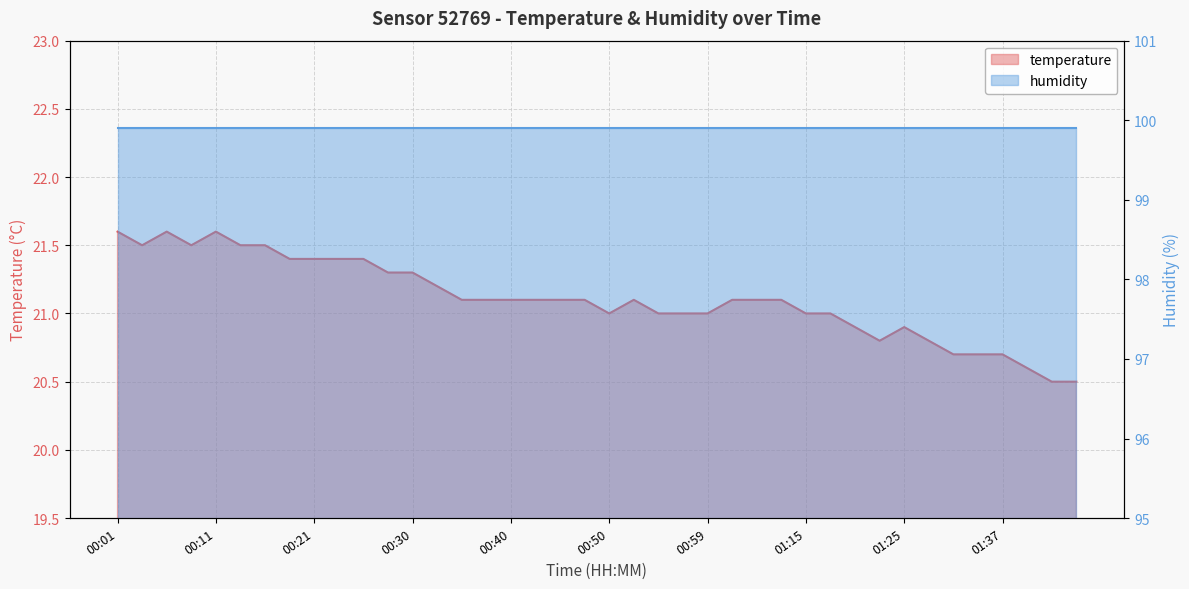

Read the value at 00:59.

21.0